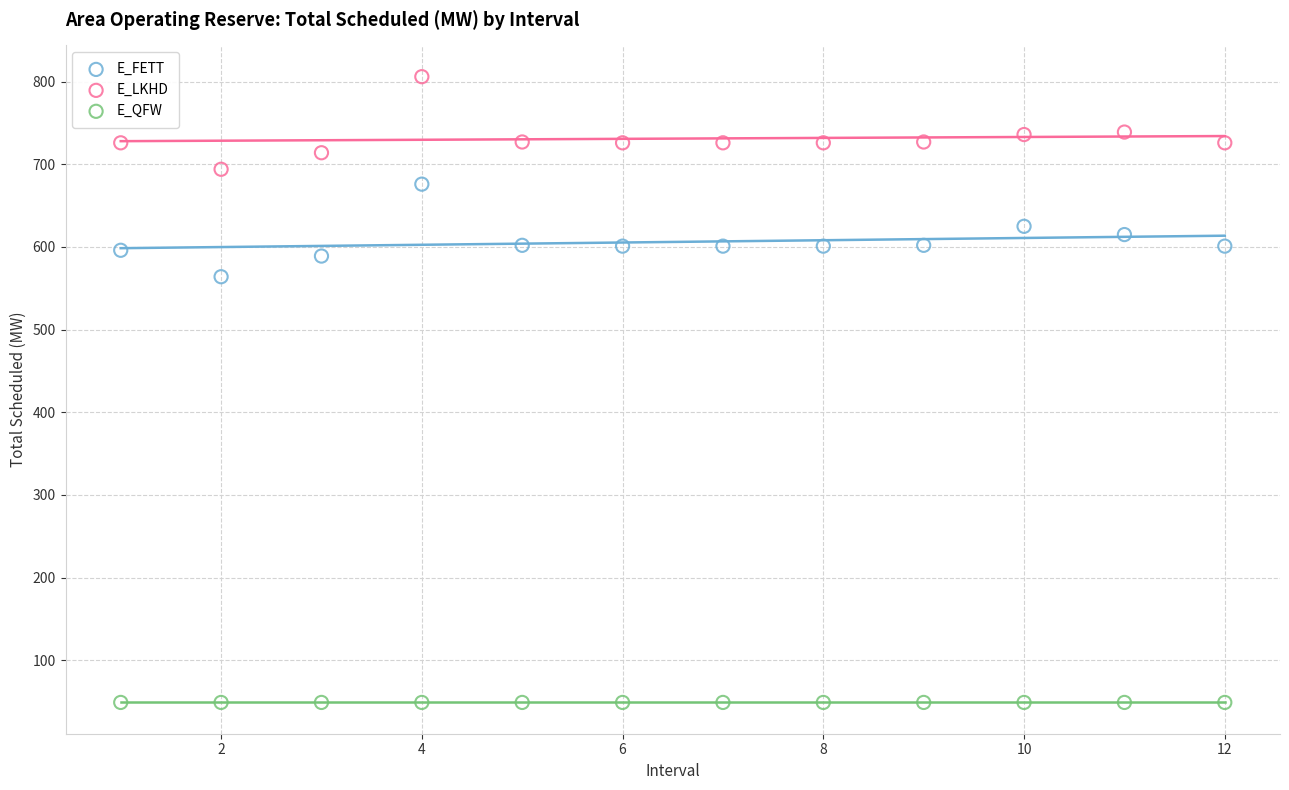

Which series reaches the minimum Y coordinate?

E_QFW